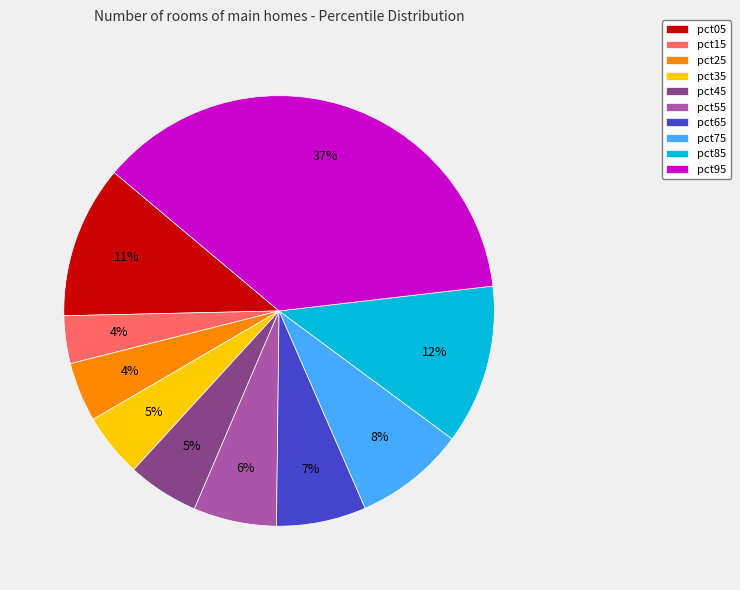

What is the largest slice in the pie chart?

pct95